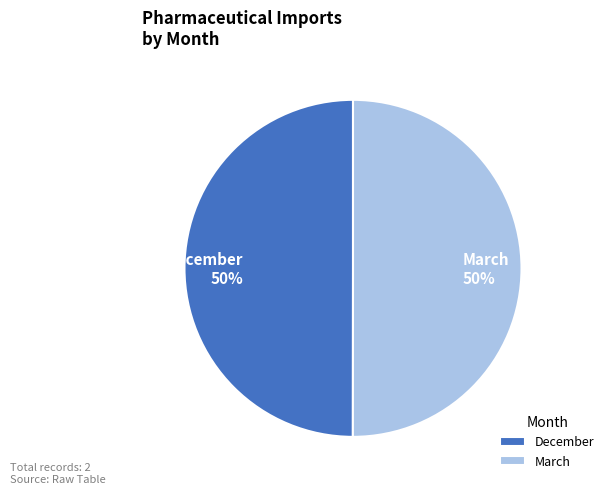

The December slice represents 50% of the pie. True or false?

True